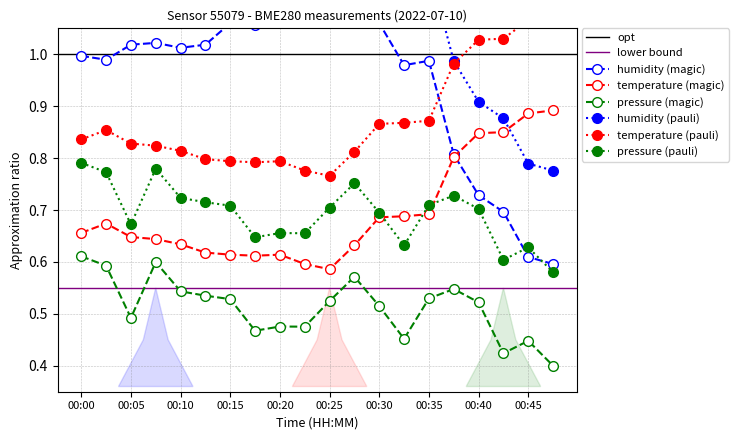

In humidity, how many points are lower than both neighbors (excluding endpoints)?

4